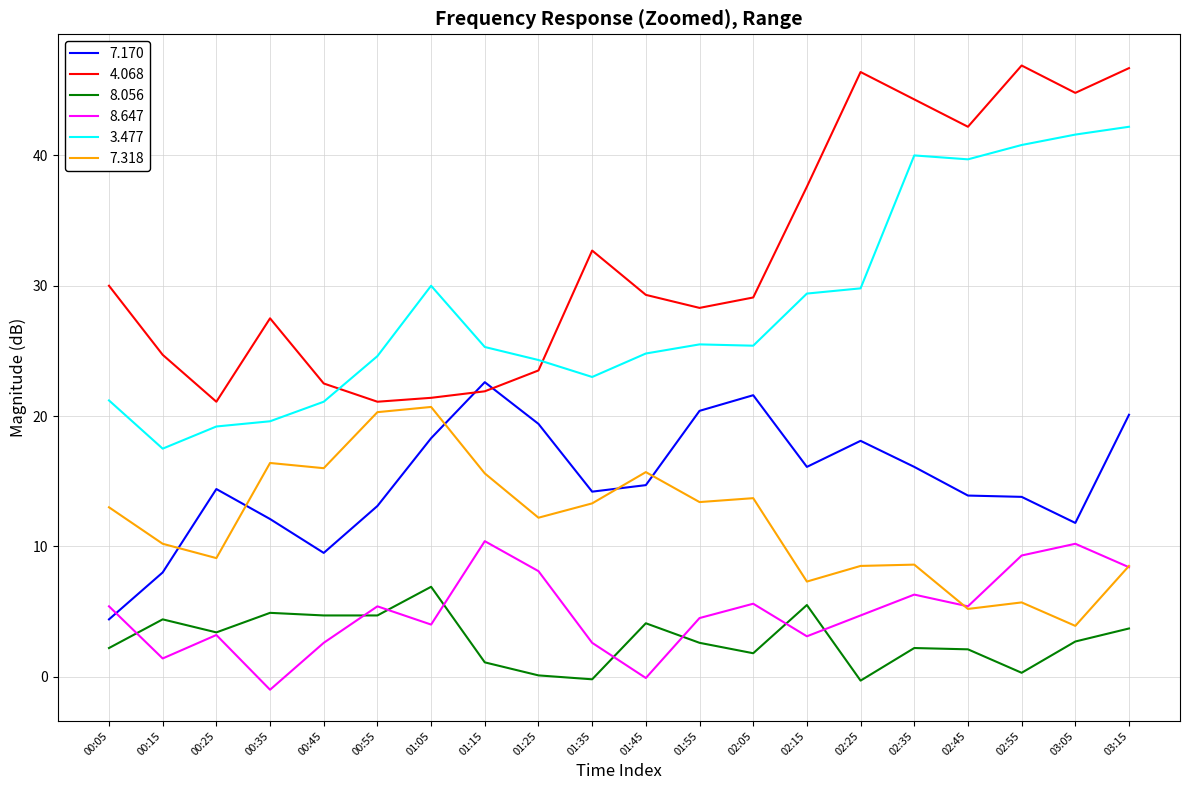

What is the difference between the highest and lowest values at 01:55?

25.7